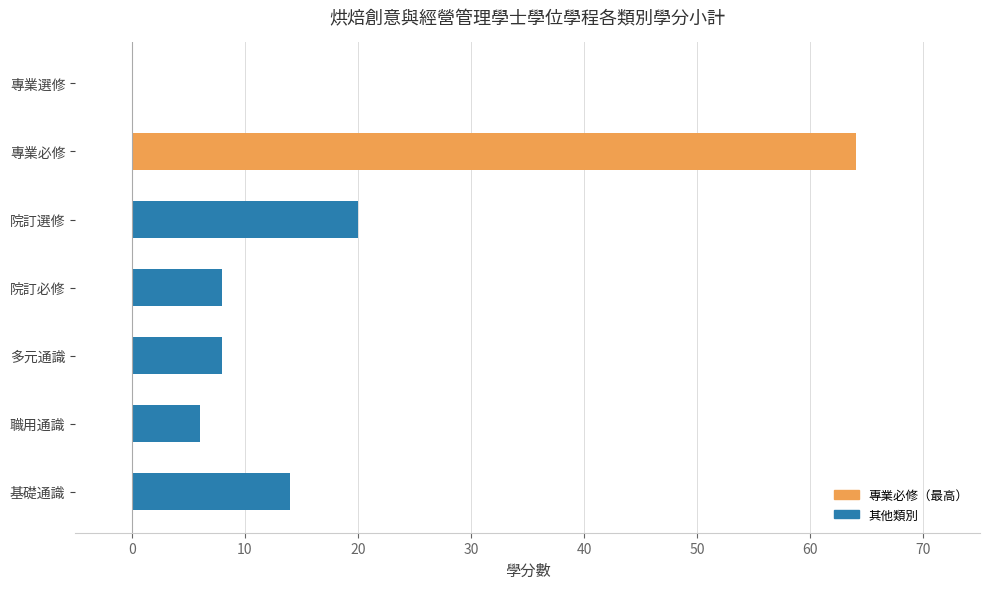

At which label is the value closest to 32?

院訂選修